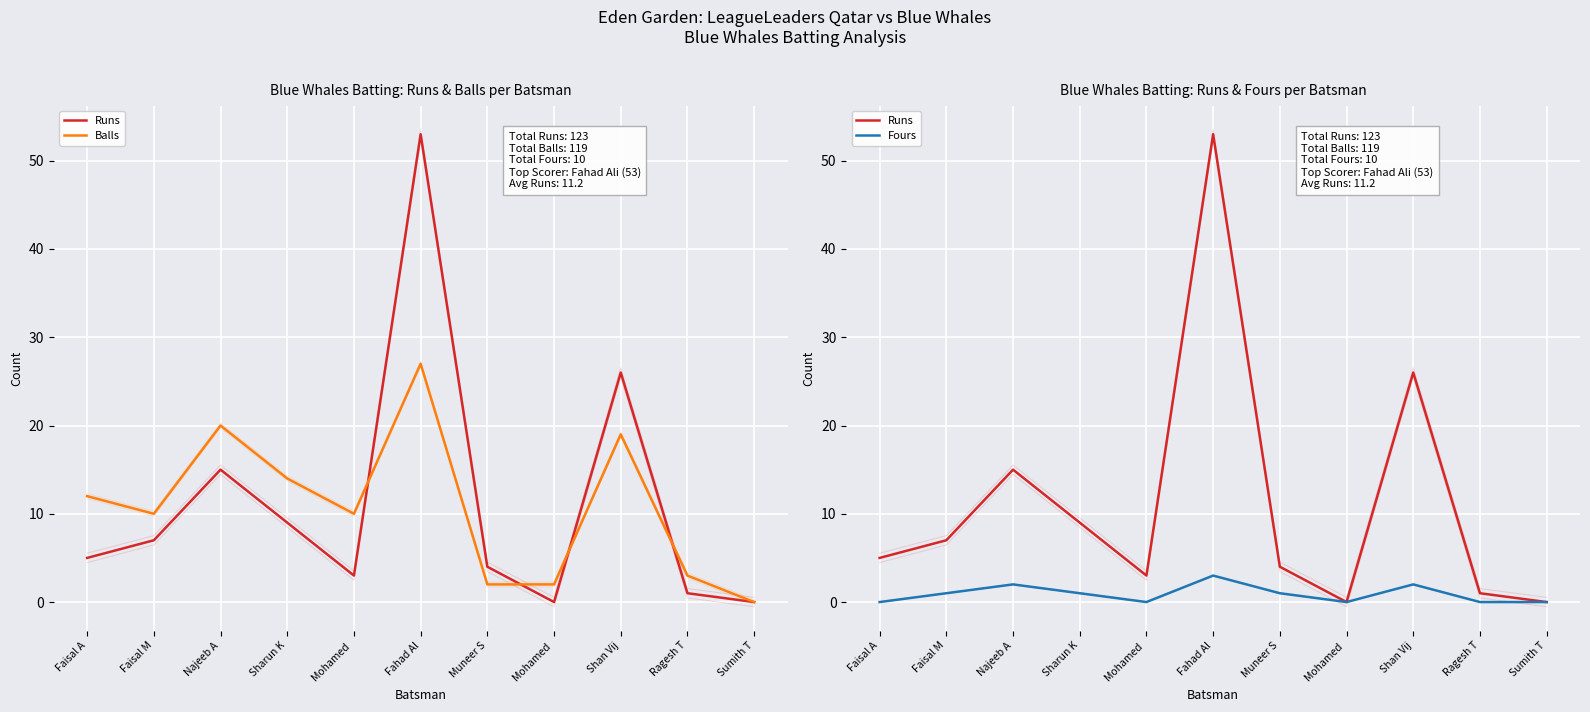

What are all the series names shown in the legend?

Runs, Balls, Fours